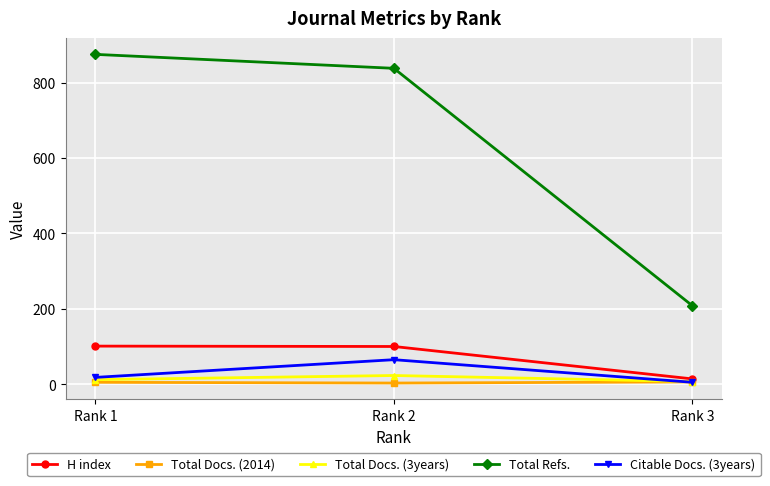

Does the chart display data point markers on the line(s)?

Yes